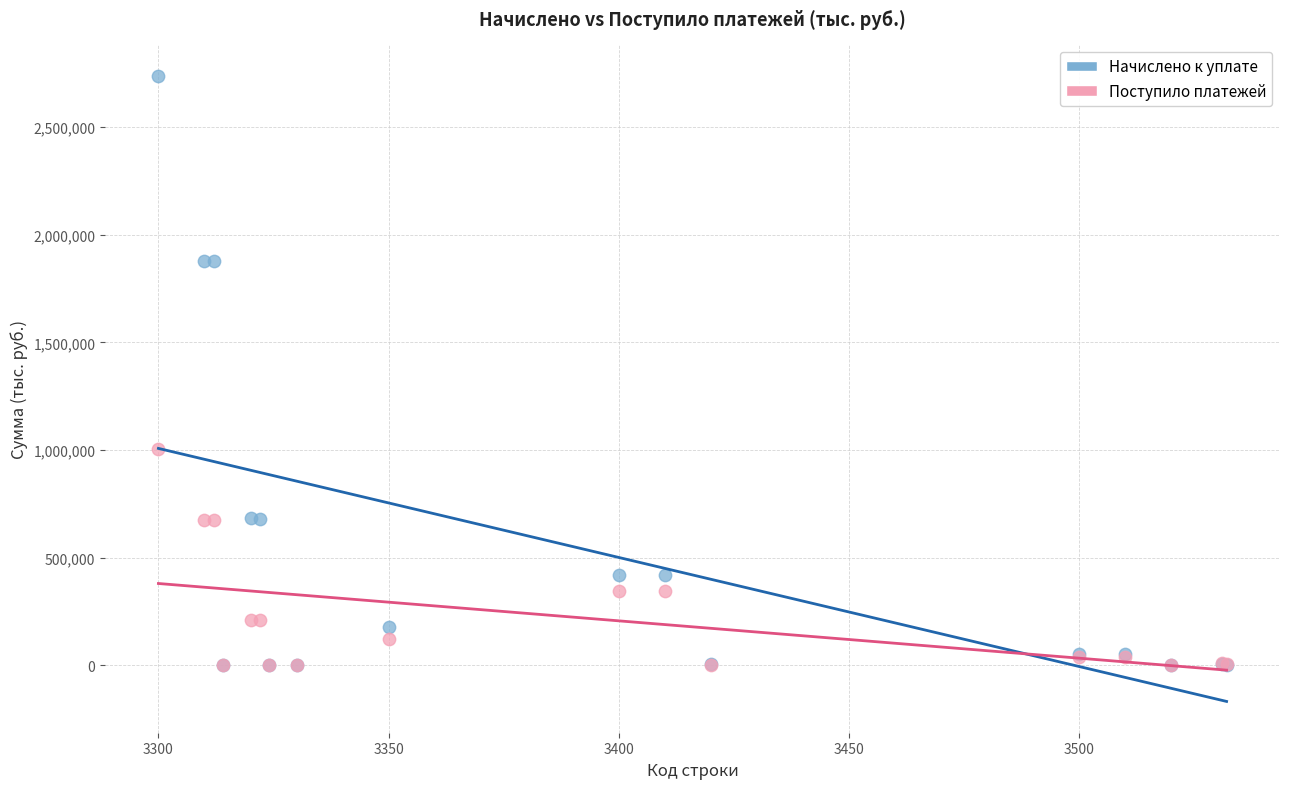

Across all series, what Y value is closest to 1369617?

1004027